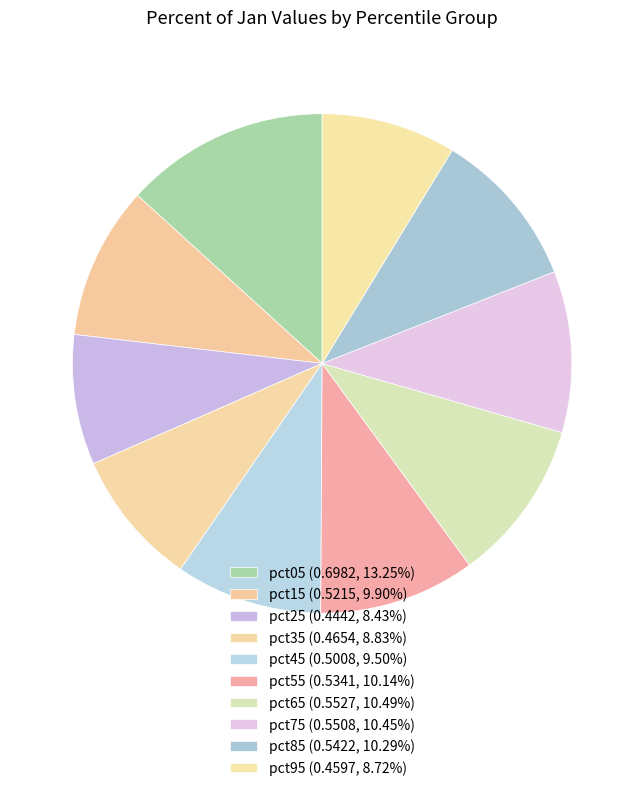

Rank the categories by value from highest to lowest.

pct05, pct65, pct75, pct85, pct55, pct15, pct45, pct35, pct95, pct25